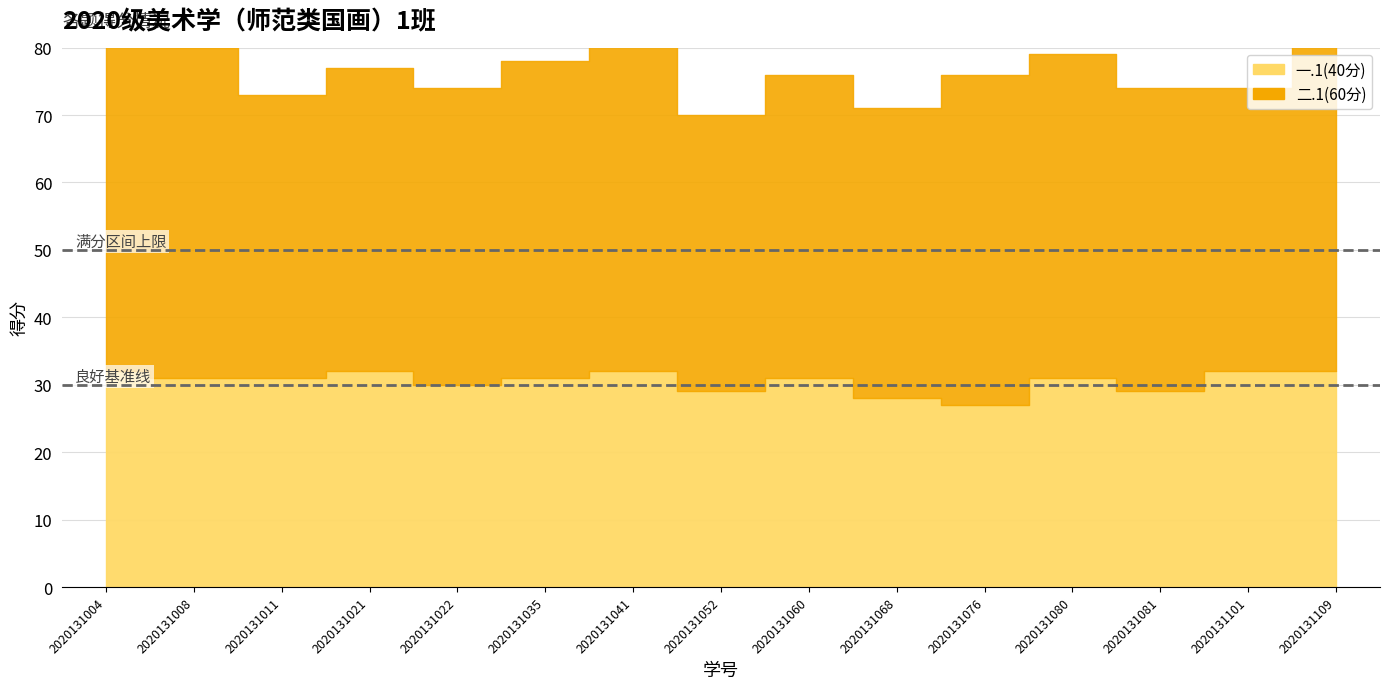

At which label does 一.1(40分) reach its minimum?

2020131076